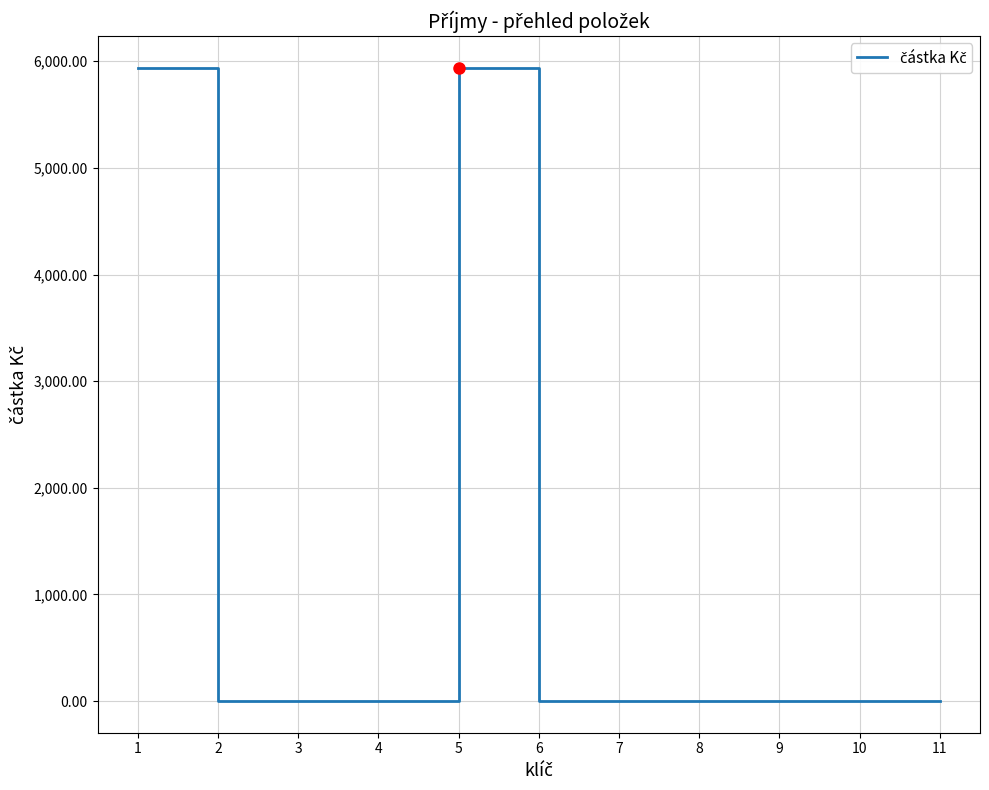

The value at 3 is 0.0. True or false?

True